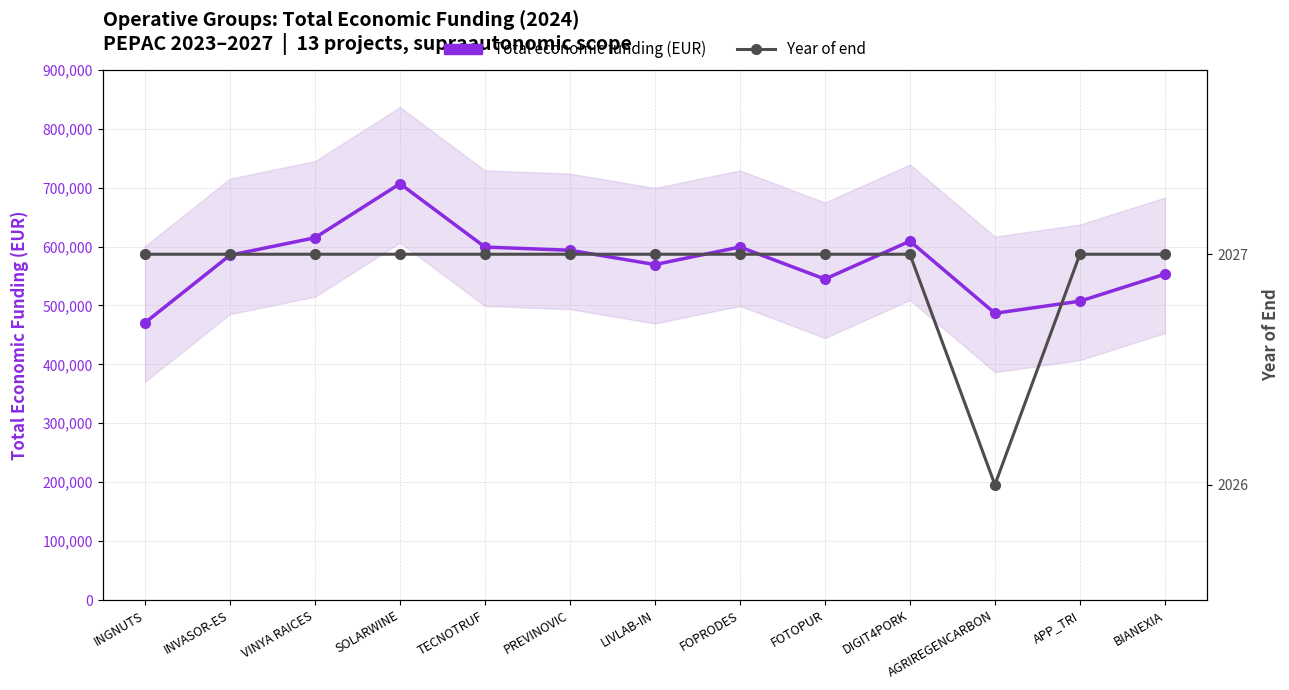

Which series has the largest range (max minus min)?

Total economic funding (EUR)